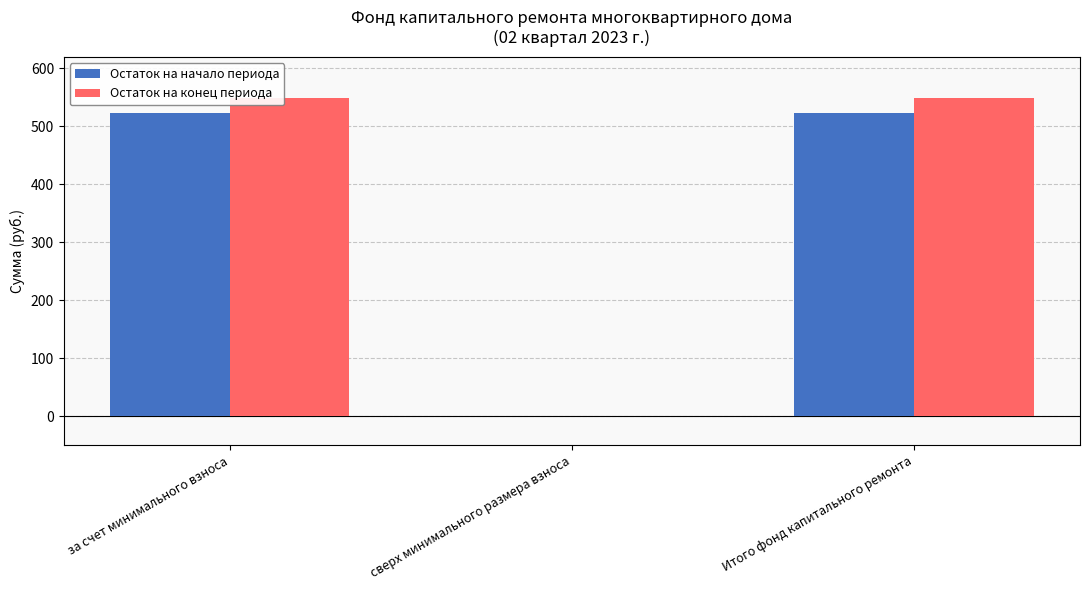

Between за счет минимального взноса and сверх минимального размера взноса, which series saw the biggest shift?

Остаток на конец периода